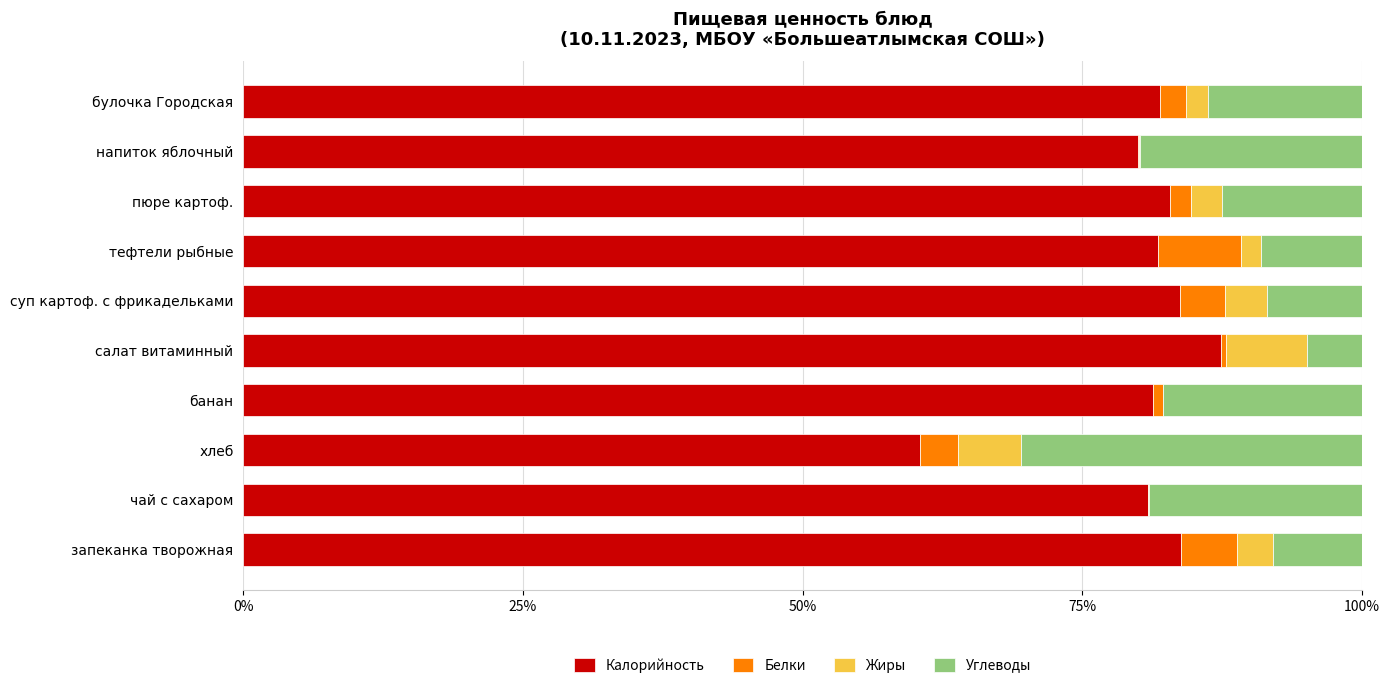

At which label does Калорийность reach its peak?

салат витаминный